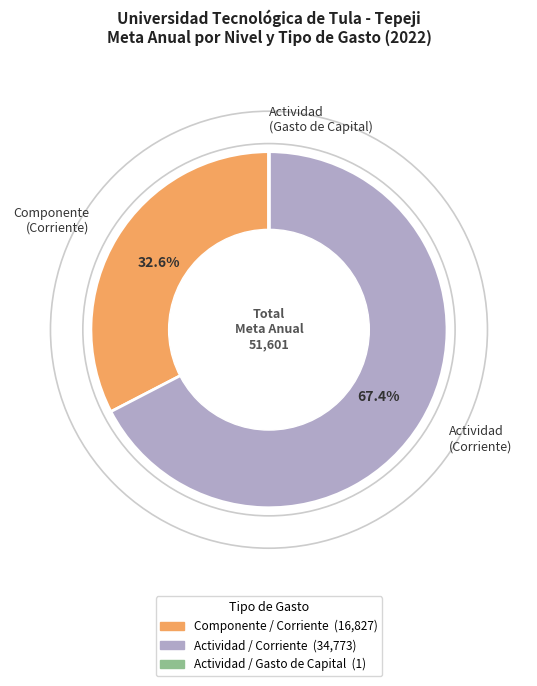

What percentage is NOT represented by Componente (Corriente)?

67.4%